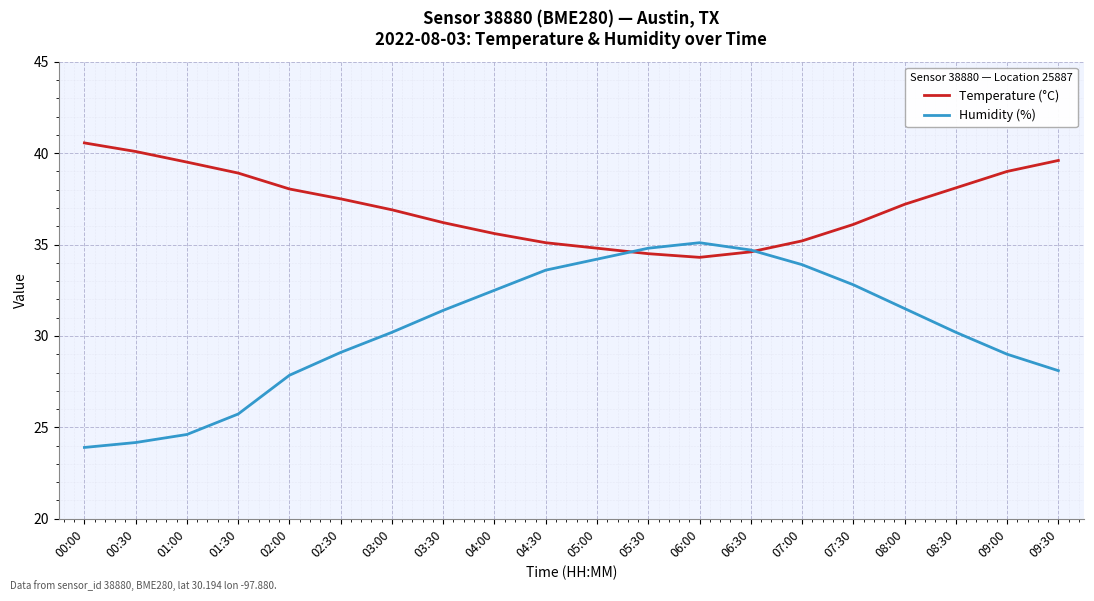

Count the number of data series in this chart.

2